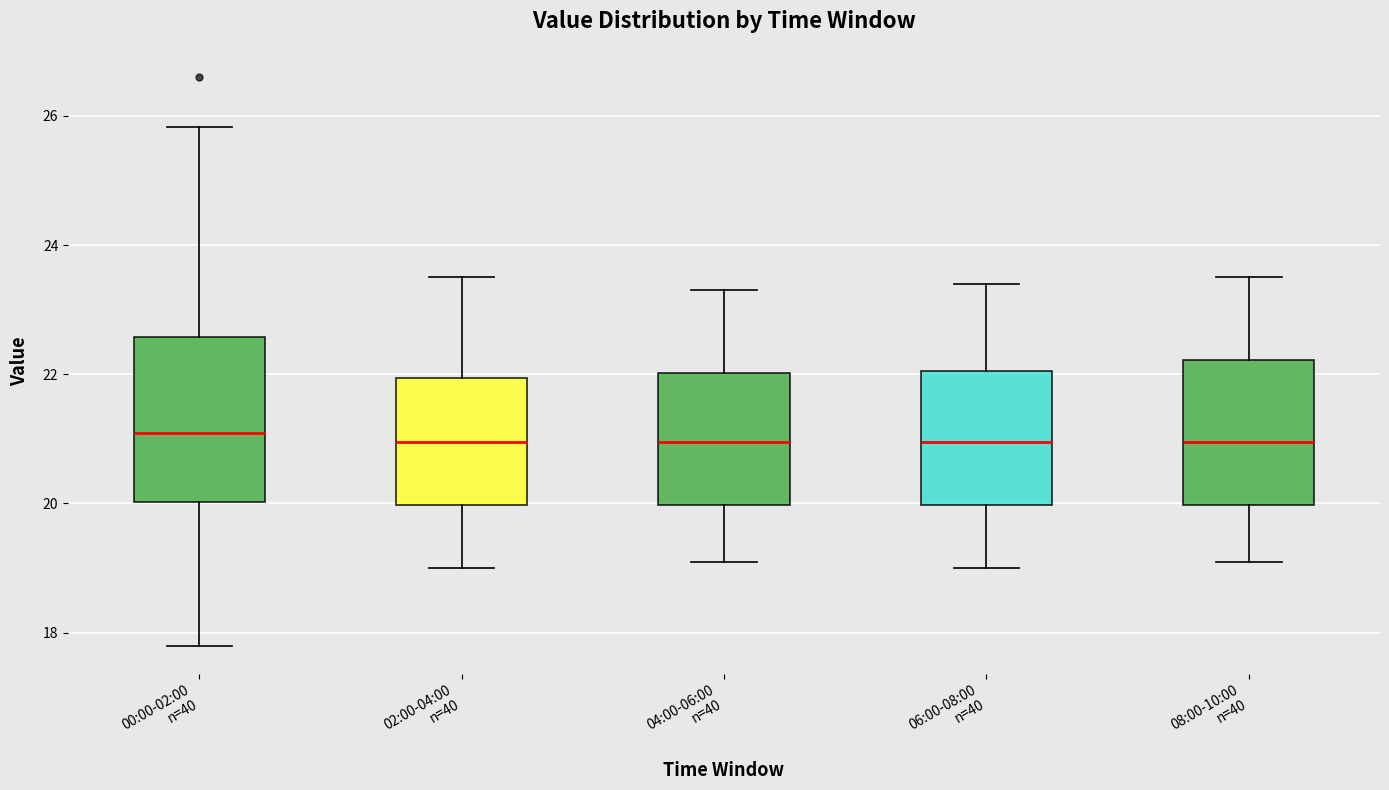

Reading left to right, transcribe this box plot: for each box, give where its median line is, the range the box spans, and where its two whiskers end, as read against the y-axis. The values are not printed on the chart, so give them approximately, as read against the axis.

00:00-02:00 n=40: median 21.0, box 20.0 to 22.6, whiskers 17.8 to 25.8
02:00-04:00 n=40: median 21.0, box 20.0 to 22.0, whiskers 19.0 to 23.6
04:00-06:00 n=40: median 21.0, box 20.0 to 22.0, whiskers 19.2 to 23.4
06:00-08:00 n=40: median 21.0, box 20.0 to 22.0, whiskers 19.0 to 23.4
08:00-10:00 n=40: median 21.0, box 20.0 to 22.2, whiskers 19.2 to 23.6